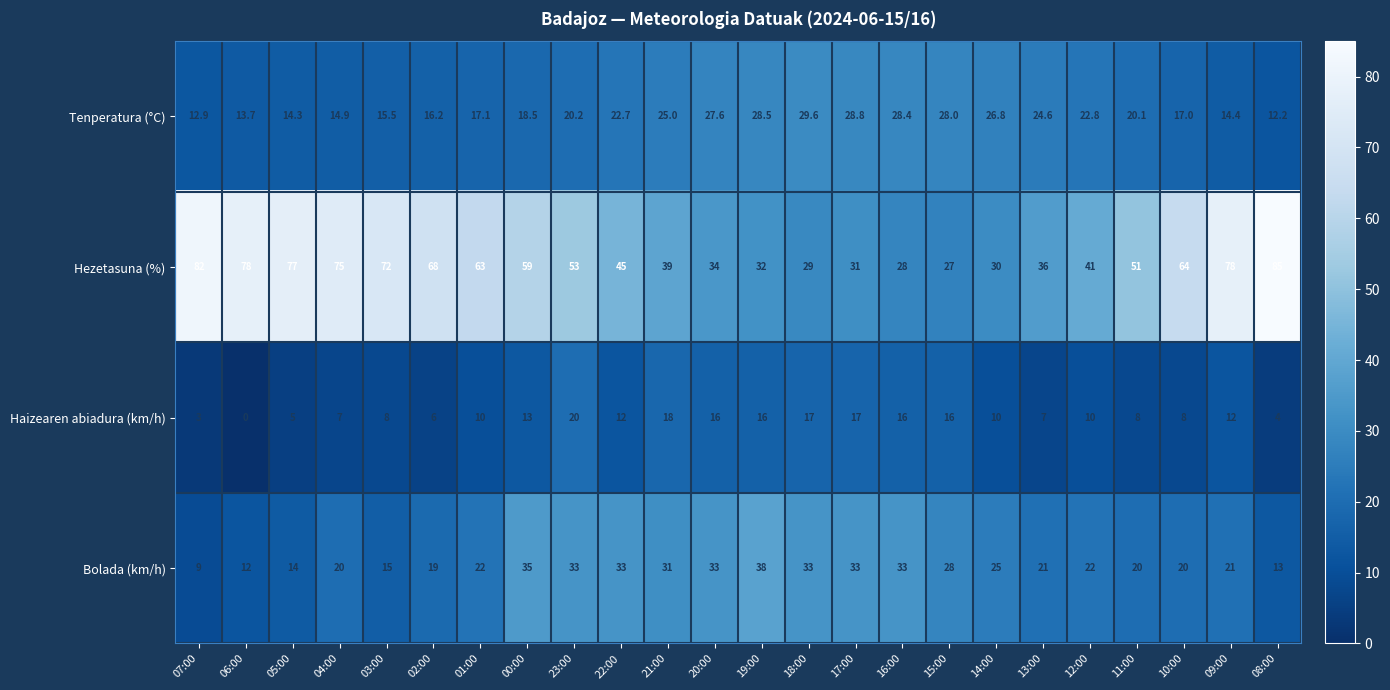

What is the sum of the Haizearen abiadura (km/h) values at 17:00 and 08:00?

21.0